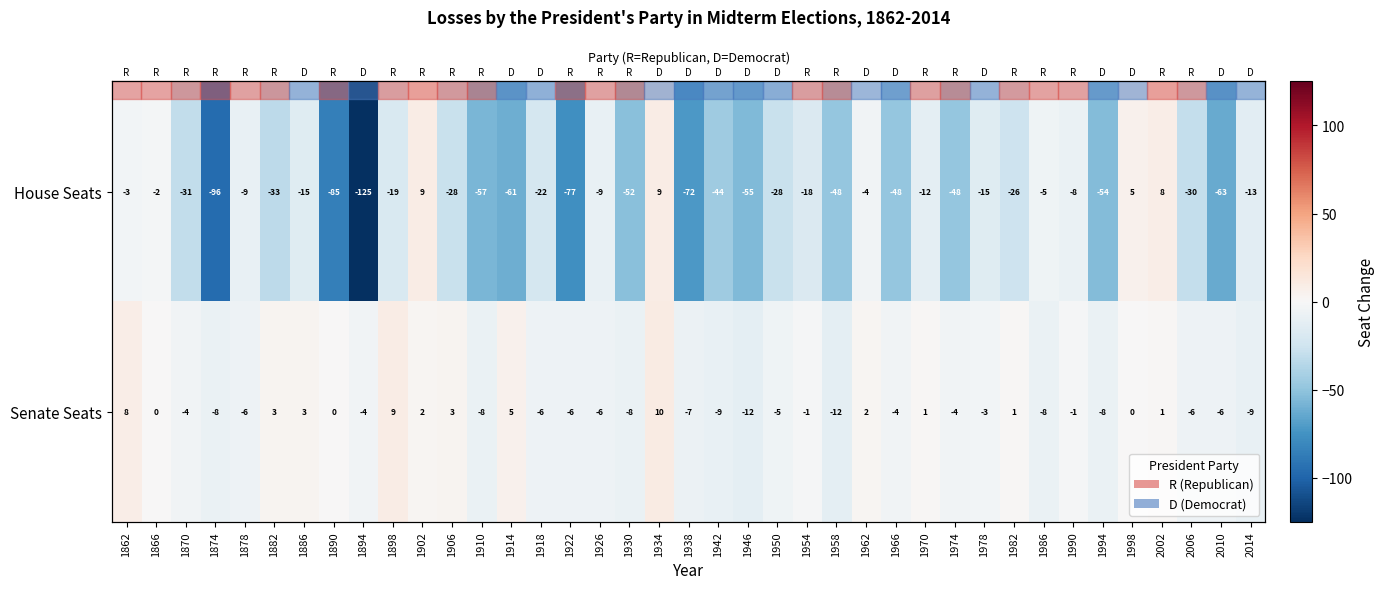

At which label is House Seats closest to -58?

1910